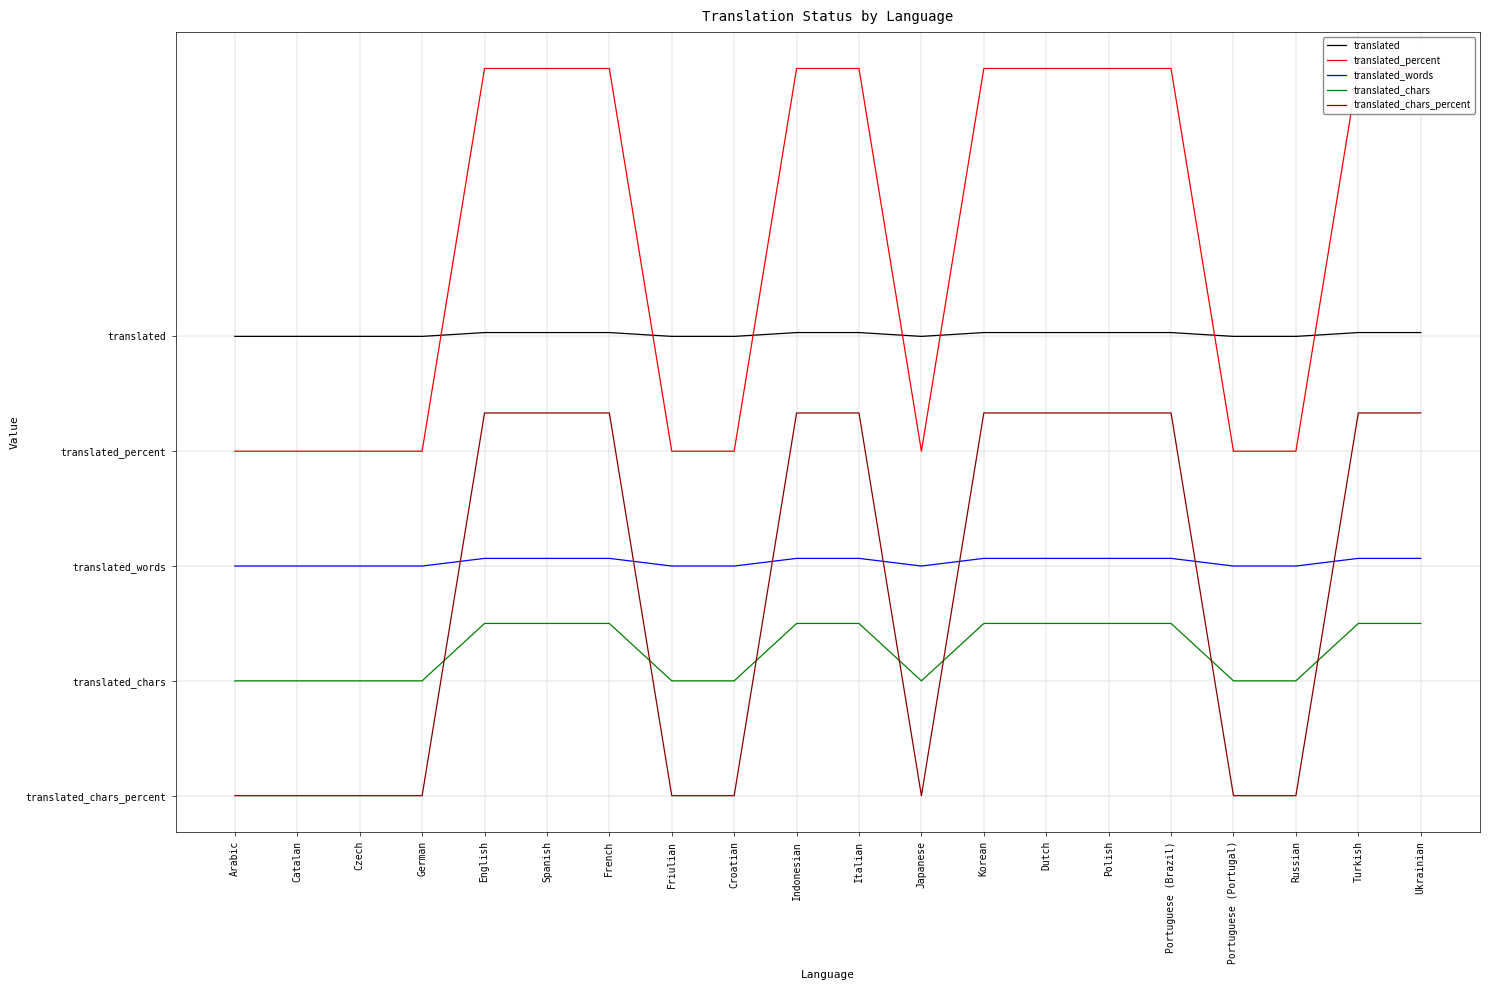

What is the difference between the translated_chars_percent values at French and Czech?

100